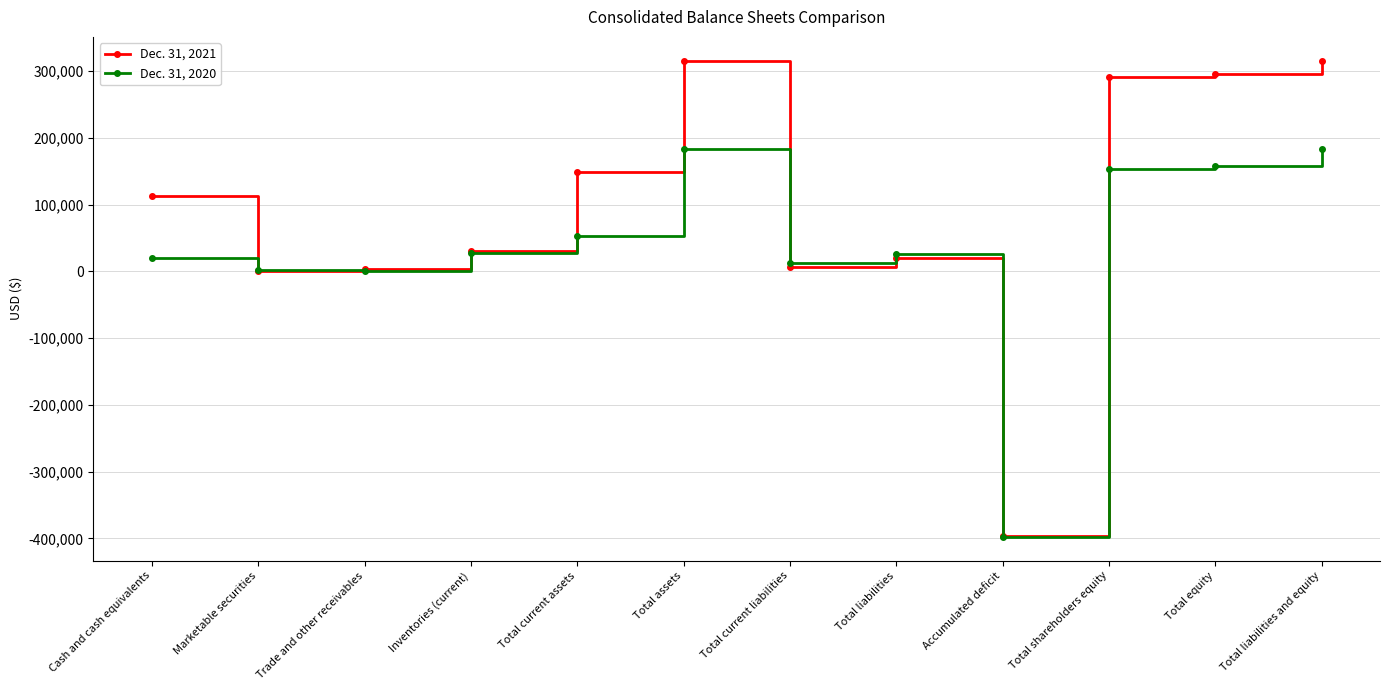

At which category does Dec. 31, 2020 reach its first local peak?

Total assets